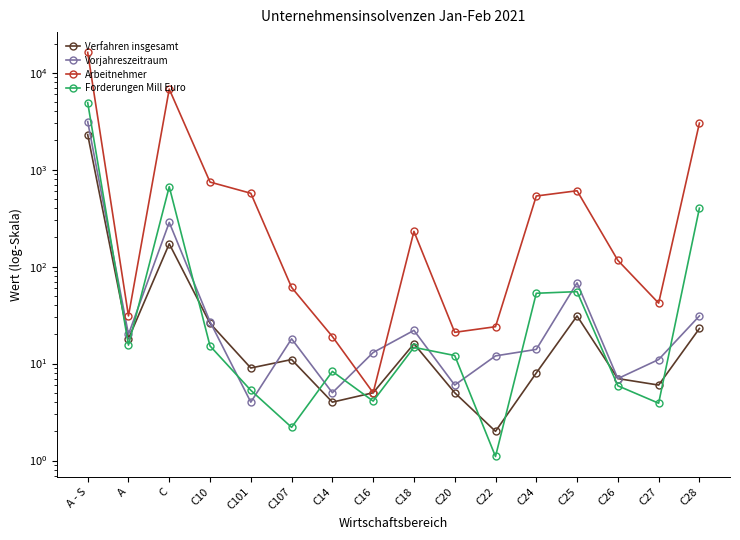

Reading right to left, extract all data points from this chart.

Verfahren insgesamt: C28=23.0	C27=6.0	C26=7.0	C25=31.0	C24=8.0	C22=2.0	C20=5.0	C18=16.0	C16=5.0	C14=4.0	C107=11.0	C101=9.0	C10=26.0	C=172.0	A=18.0	A - S=2303.0
Vorjahreszeitraum: C28=31.0	C27=11.0	C26=7.0	C25=68.0	C24=14.0	C22=12.0	C20=6.0	C18=22.0	C16=13.0	C14=5.0	C107=18.0	C101=4.0	C10=27.0	C=286.0	A=20.0	A - S=3138.0
Arbeitnehmer: C28=3023.0	C27=42.0	C26=116.0	C25=606.0	C24=535.0	C22=24.0	C20=21.0	C18=231.0	C16=5.0	C14=19.0	C107=61.0	C101=571.0	C10=745.0	C=6780.0	A=31.0	A - S=16233.0
Forderungen Mill Euro: C28=400.9	C27=3.9	C26=5.9	C25=55.2	C24=53.1	C22=1.1	C20=12.1	C18=14.7	C16=4.1	C14=8.3	C107=2.2	C101=5.3	C10=15.2	C=667.5	A=15.5	A - S=4915.7